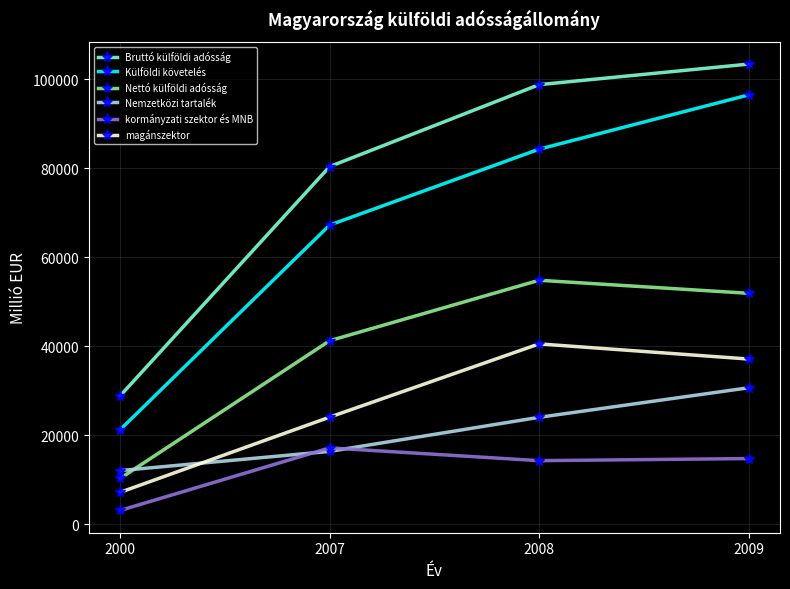

What is the average value of the Külföldi követelés series?

67319.0